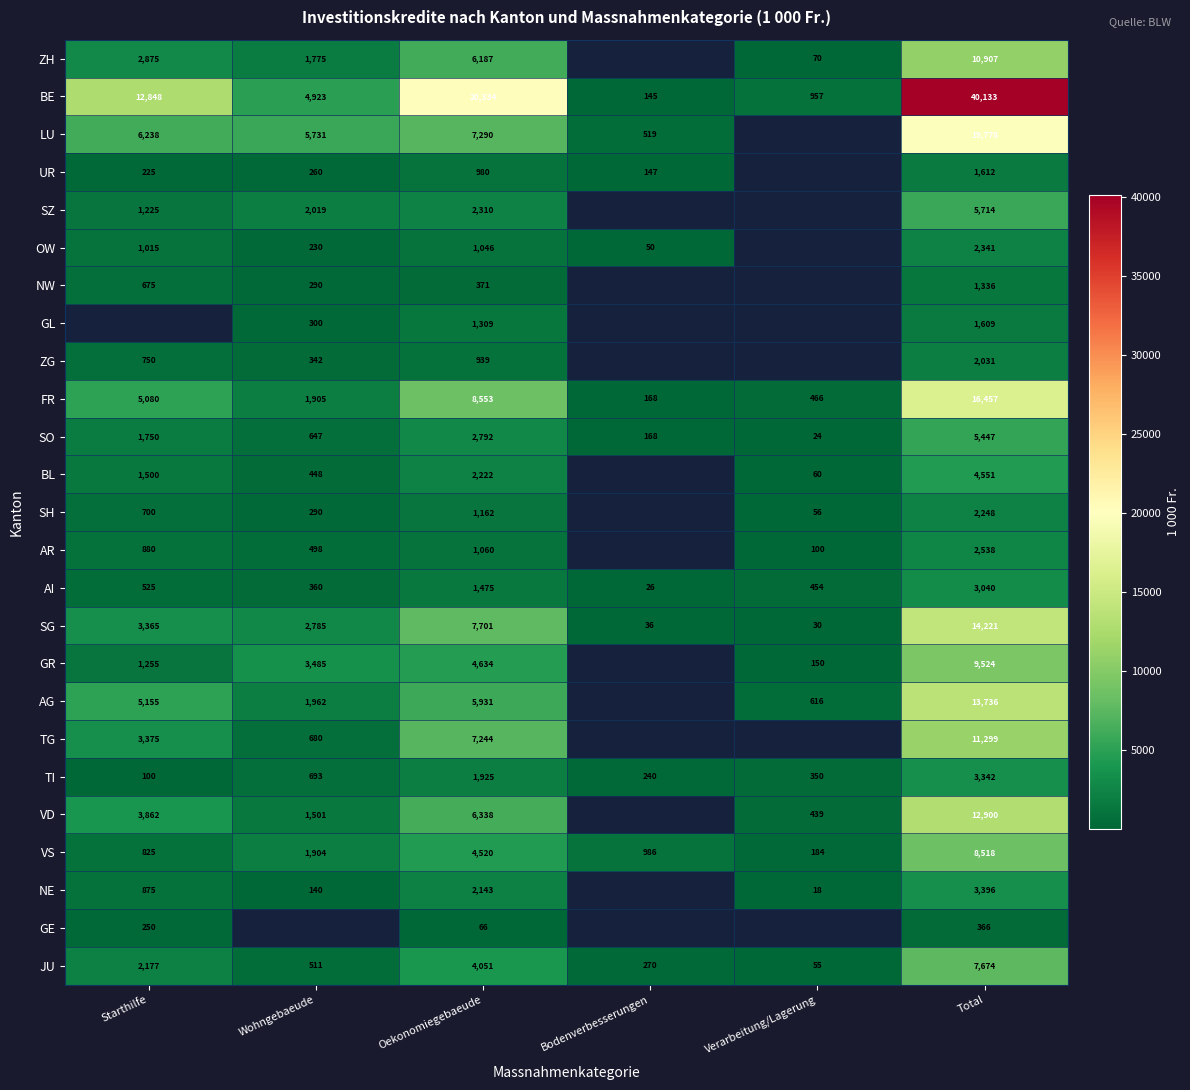

Where is BE nearest to the value 20139?

Oekonomiegebaeude